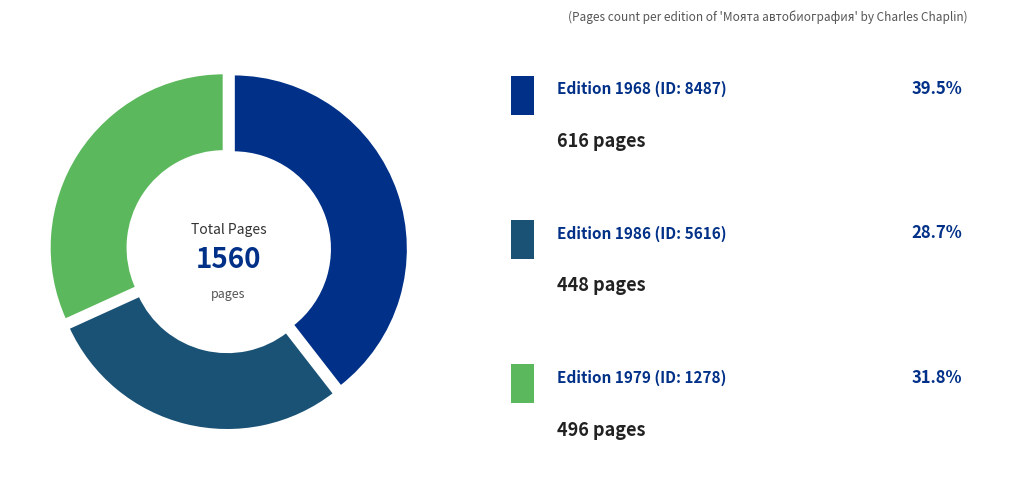

What is the change in value from 8487 (1968) to 1278 (1979)?

-120